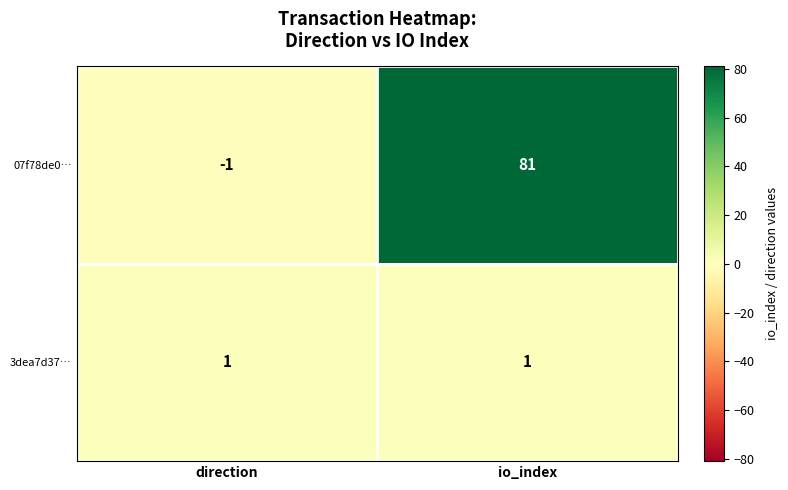

Reading left to right, list all the values displayed in this chart.

07f78de0…: direction=-1	io_index=81
3dea7d37…: direction=1	io_index=1